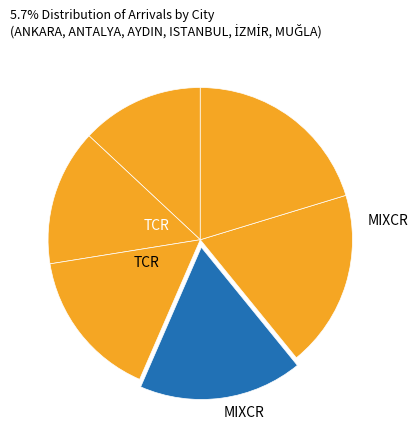

How many slices are in this pie chart?

6